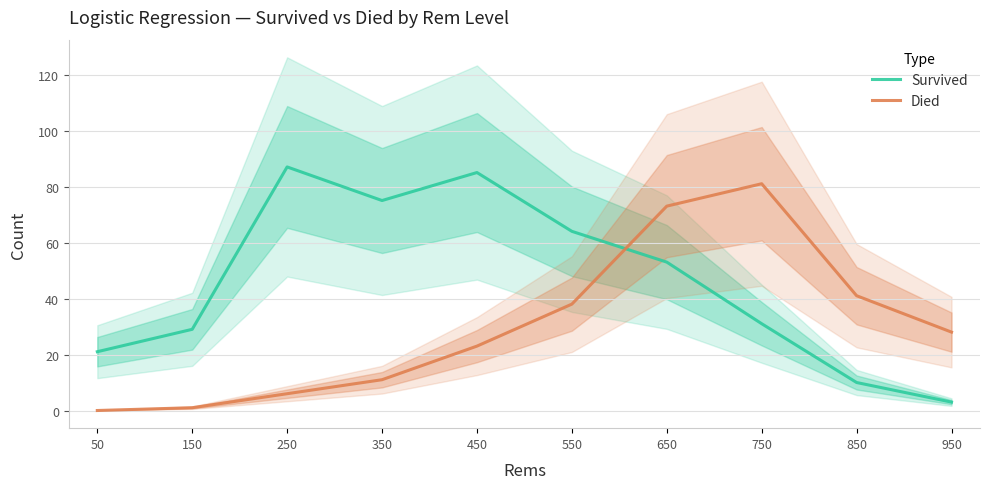

Where is the first local minimum for Survived?

350